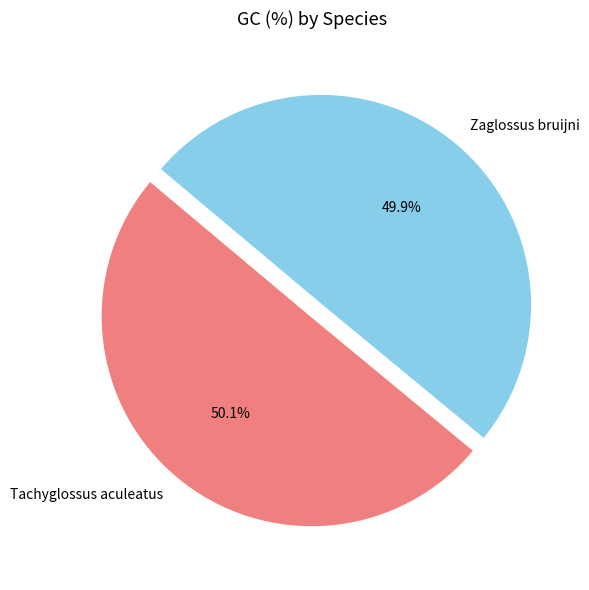

The Zaglossus bruijni slice represents 50% of the pie. True or false?

True